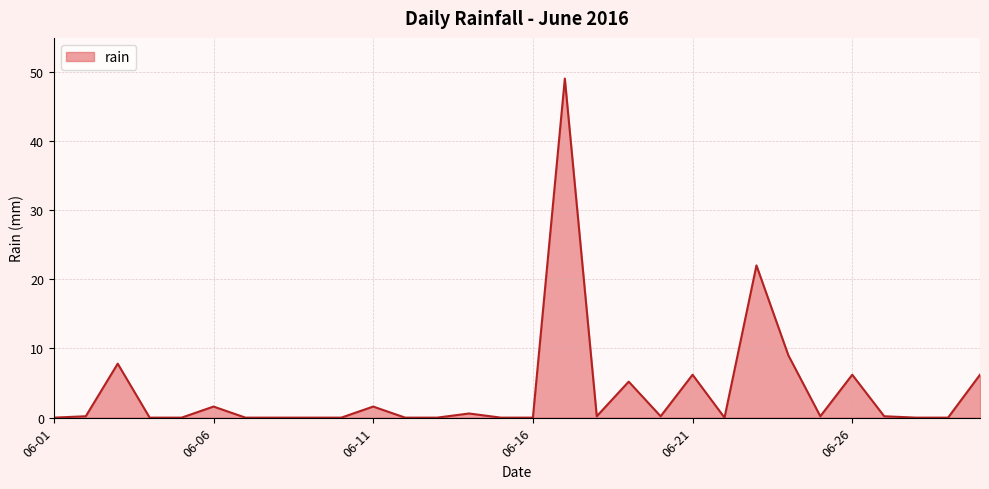

What is the difference between the maximum and minimum values?

49.0